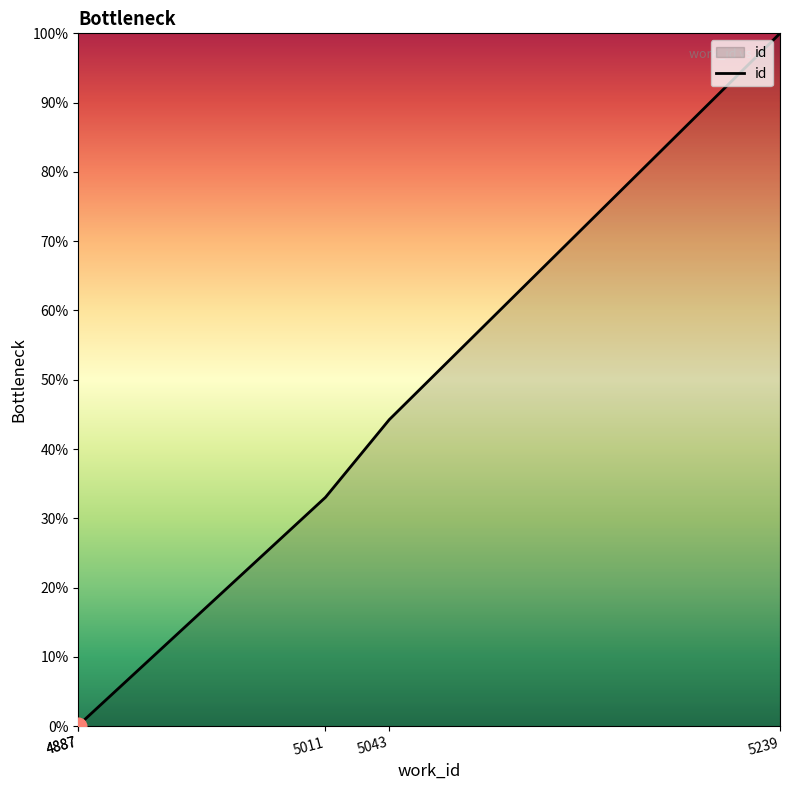

Reading left to right, what are all the values shown in this chart?

0.0	0.1	33.0	44.2	100.0